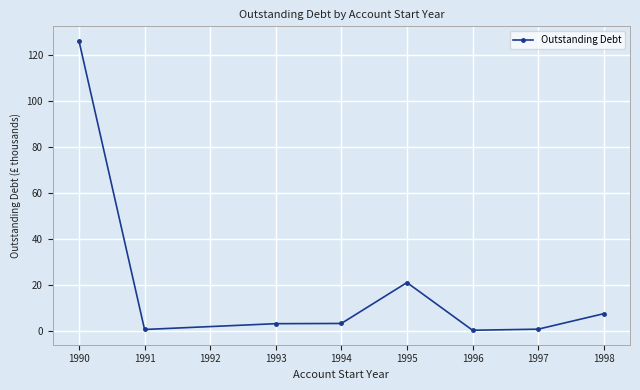

True or false: the data shows 12.4 at 1995.

False